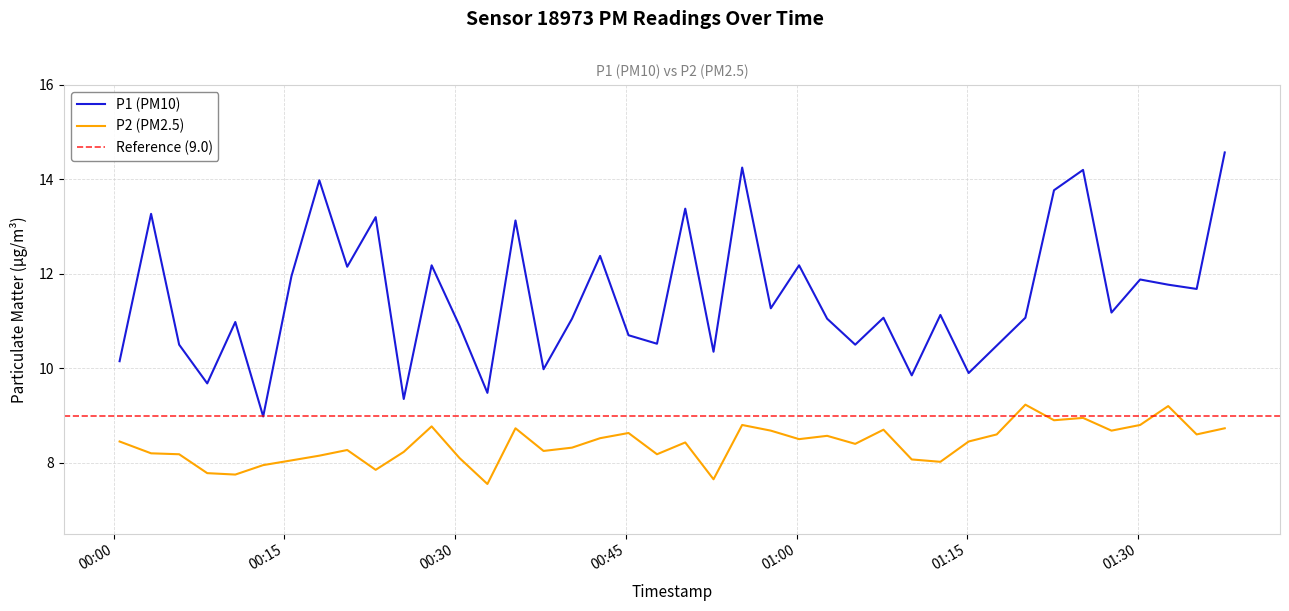

Which series changed the most between 2022-08-30T00:37:46 and 2022-08-30T01:22:37?

P1